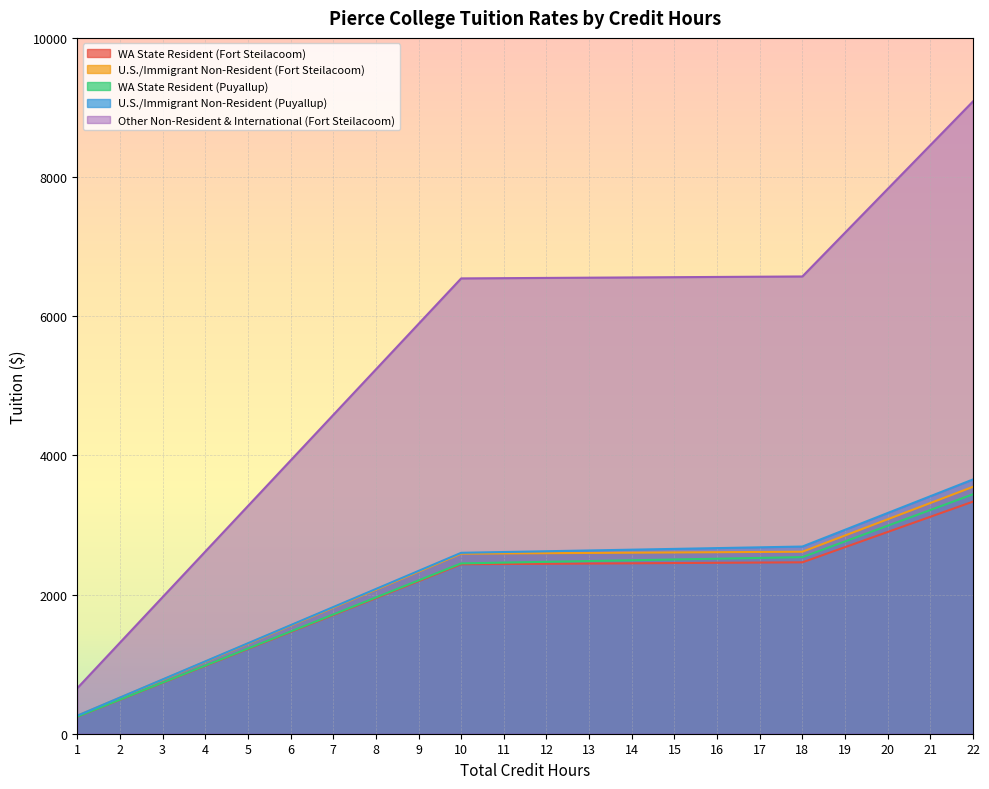

Which category has the lowest value in the U.S./Immigrant Non-Resident (Puyallup) series?

1